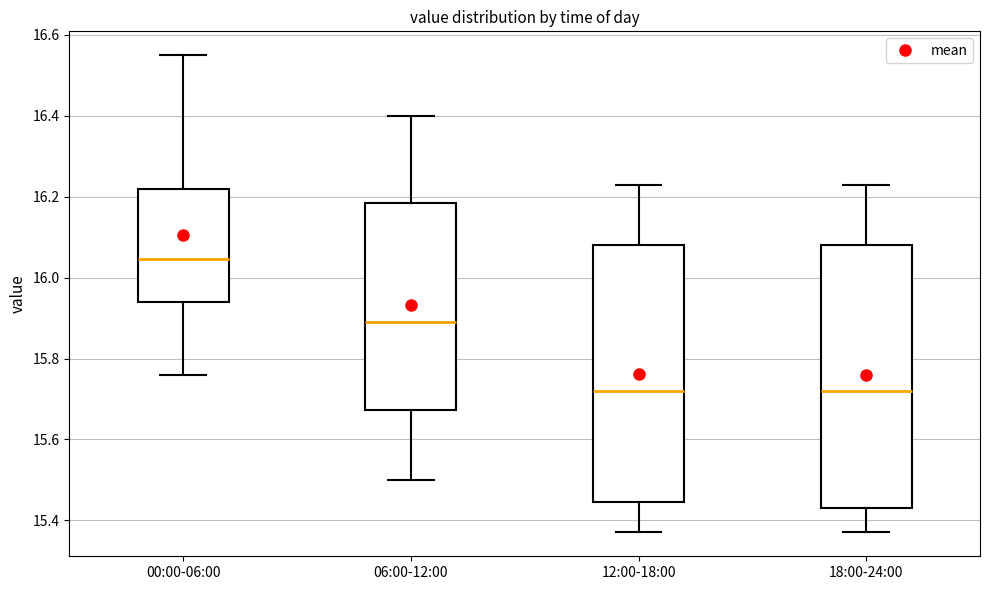

Which box has the highest median line?

00:00-06:00